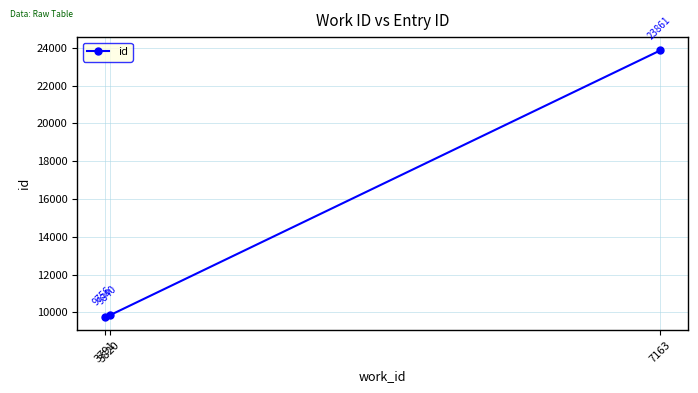

Which has a higher value, 3820 or 7163?

7163